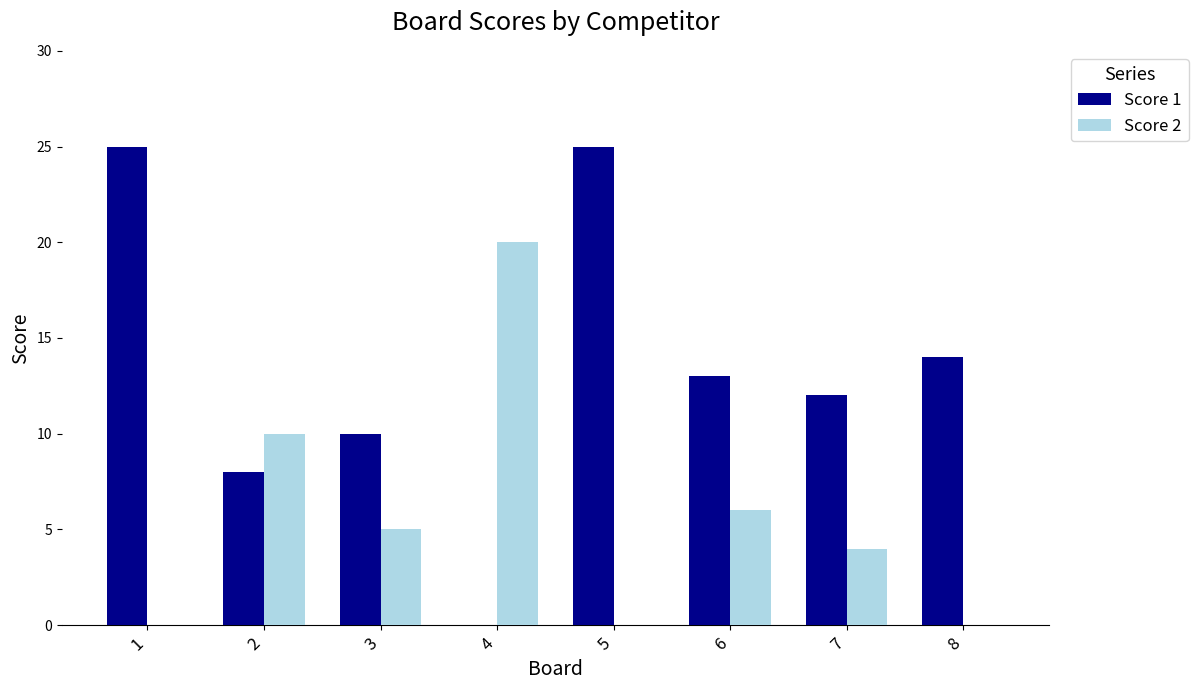

What are all the series names shown in the legend?

Score 1, Score 2